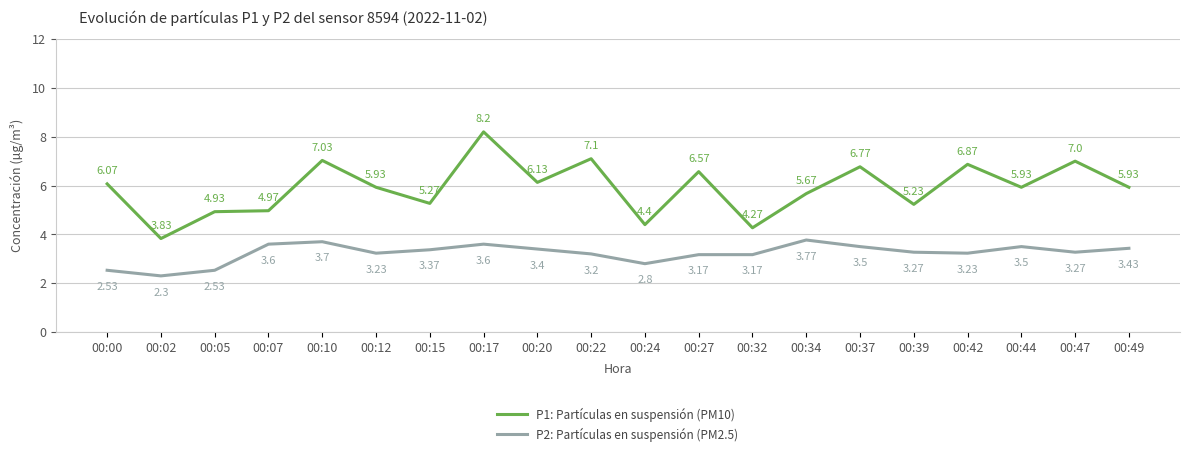

What is the difference between the P1: Partículas en suspensión (PM10) values at 00:10 and 00:05?

2.1